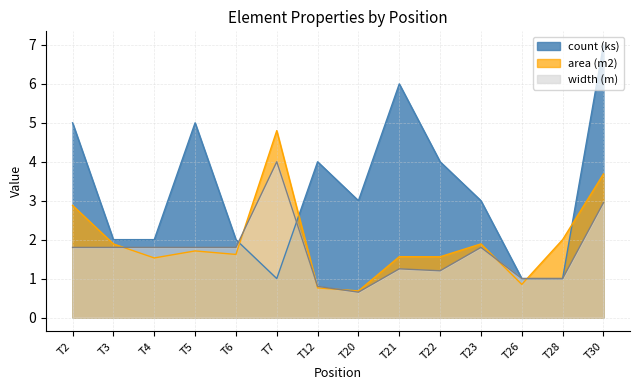

How many data points in count (ks) are less than 3?

6